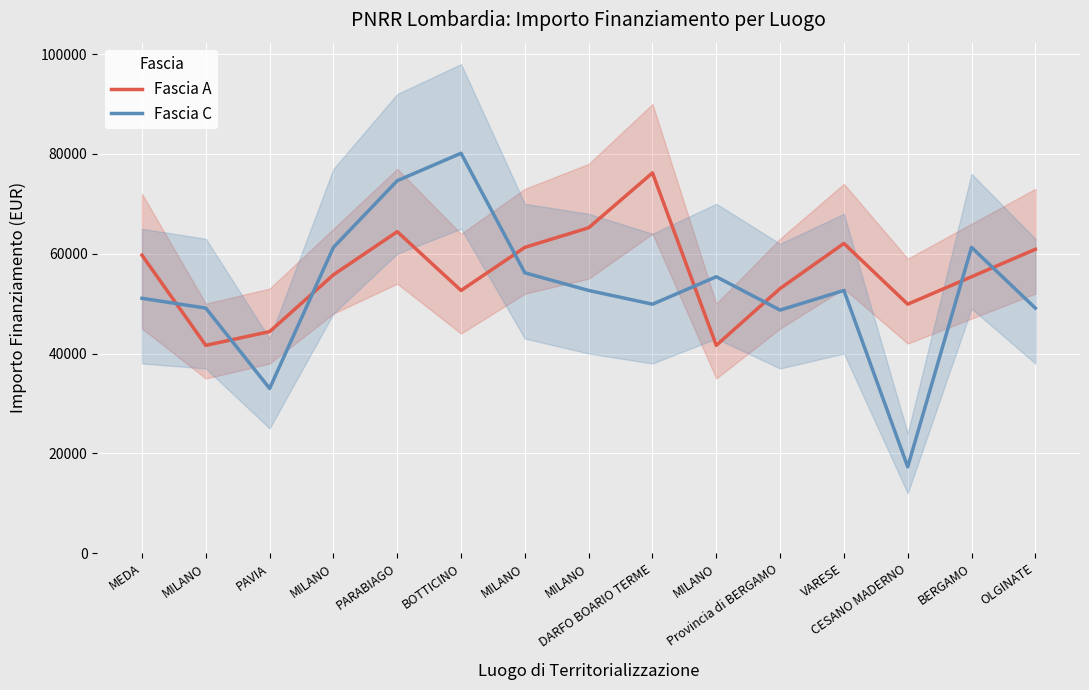

What is the sum of all Fascia A values?

844135.4